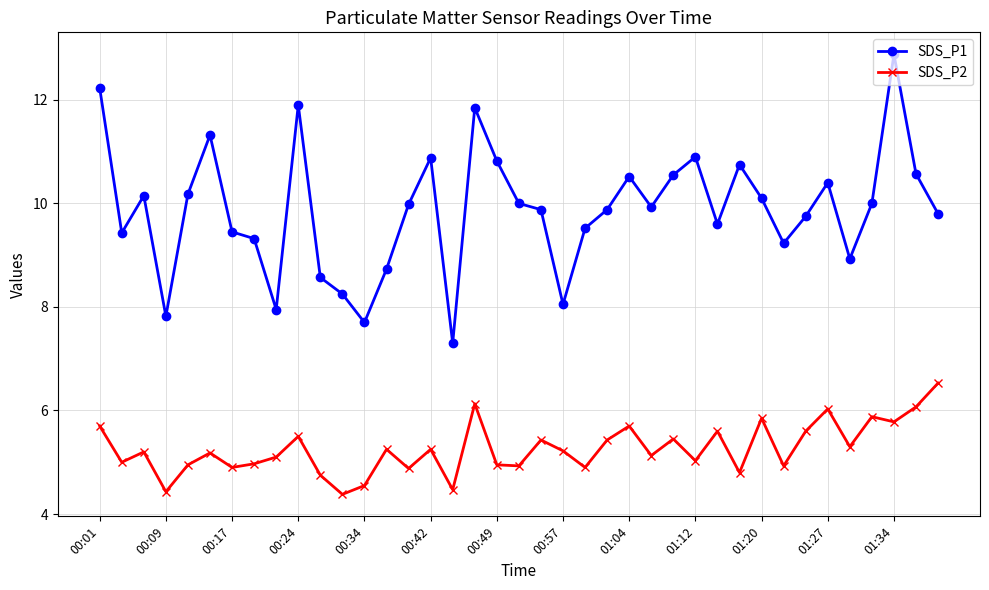

How many data points does each series have?

39